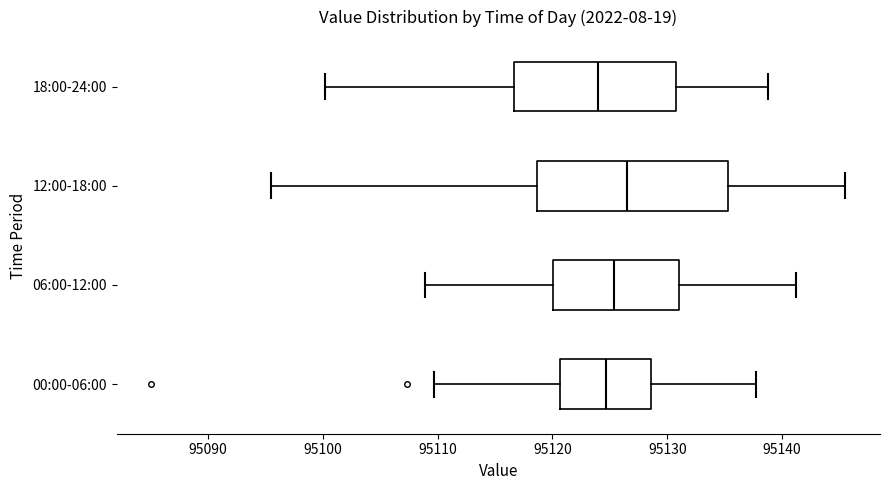

Where does the left whisker of the box for 00:00-06:00 end on the x-axis? The values are not printed on the chart, so give them approximately, as read against the axis.

95110